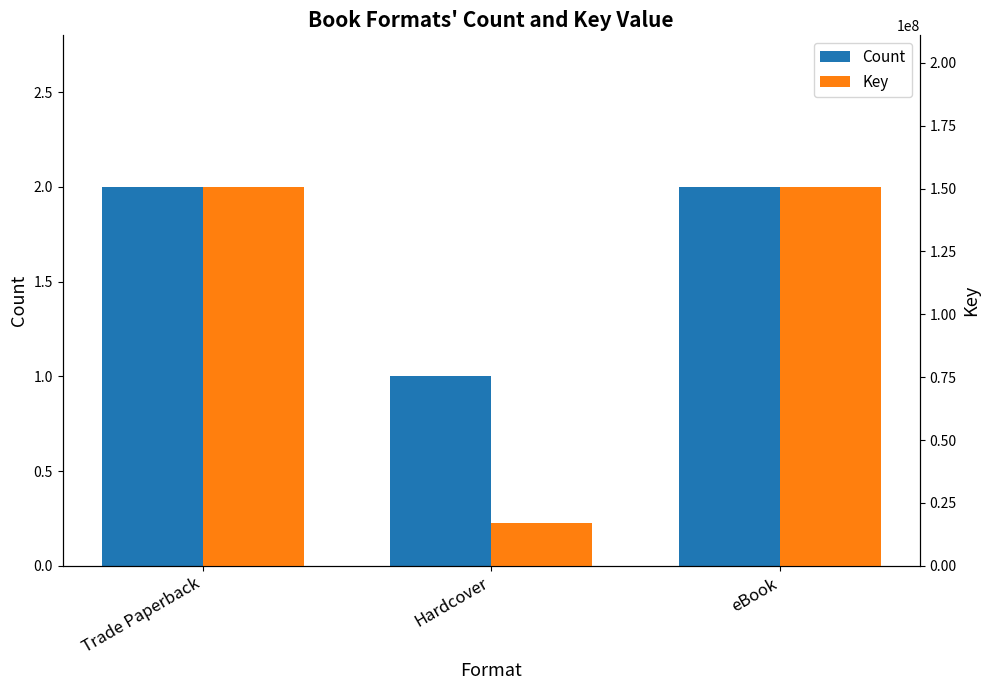

At which category is the sum across all series the highest?

Trade Paperback